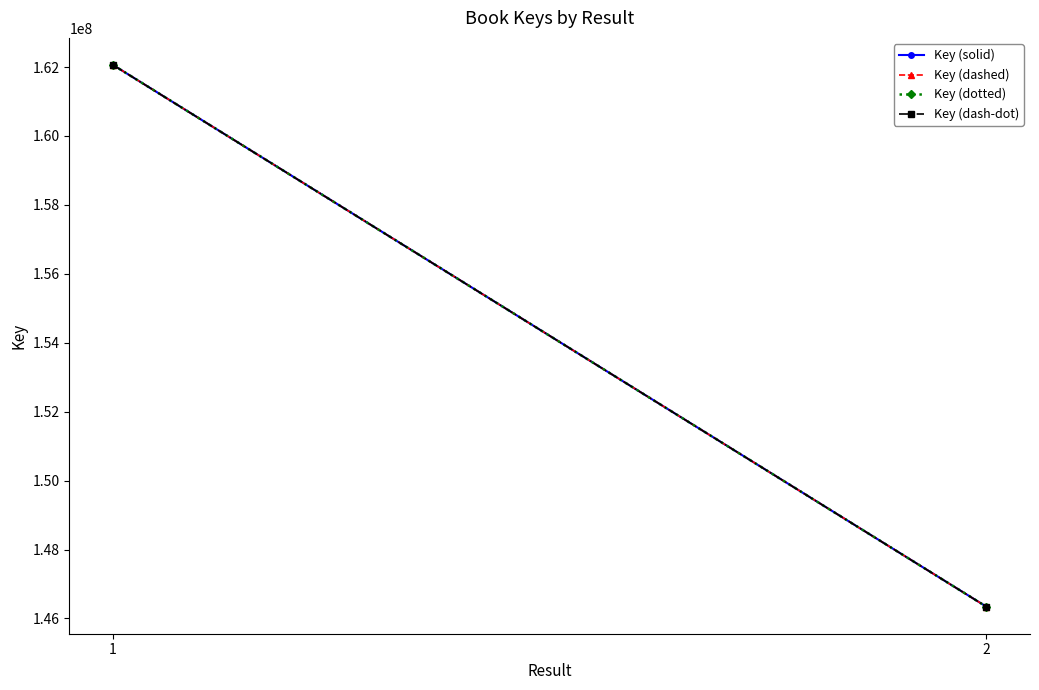

Is the value of Key (solid) at 2 greater than the value of Key (dotted) at 1?

No